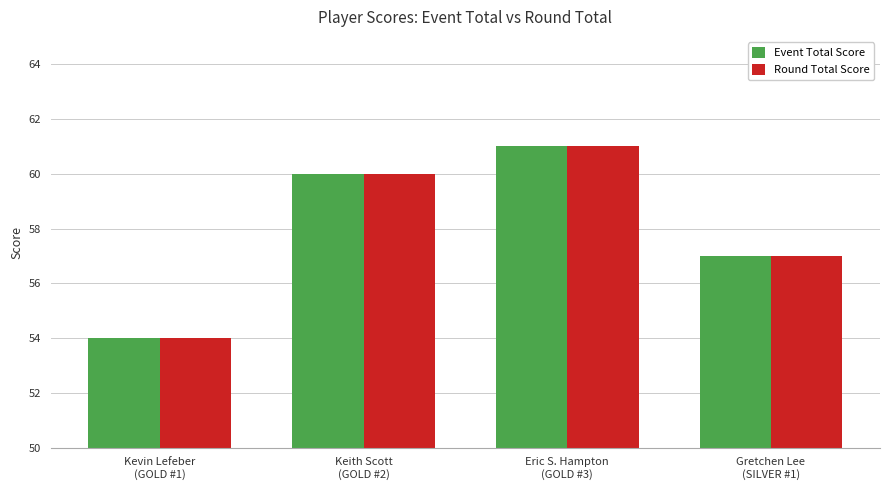

Where is Round Total Score nearest to the value 57?

Gretchen Lee
(SILVER #1)